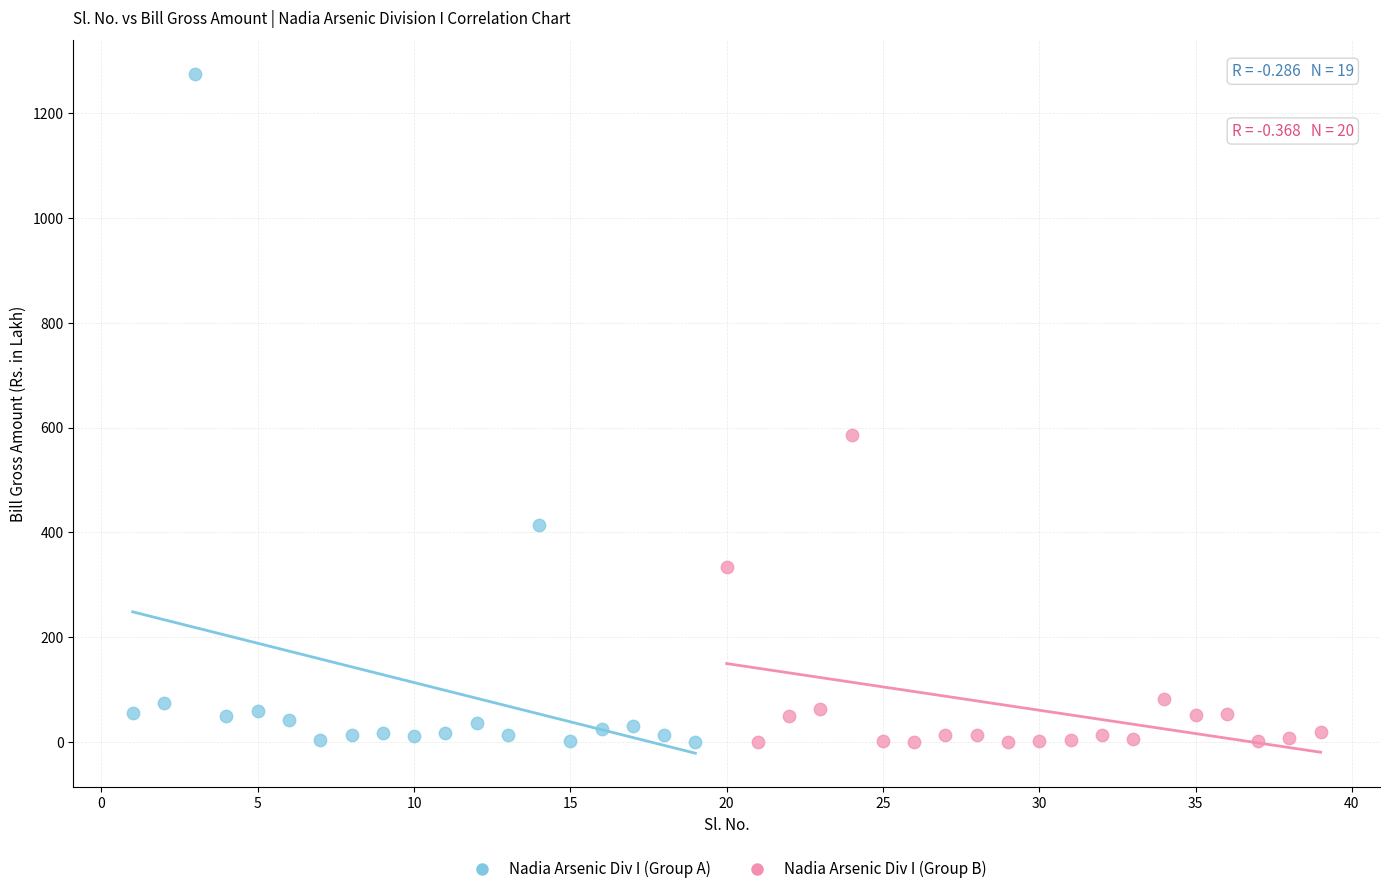

Which series reaches the maximum Y coordinate?

Nadia Arsenic Div I (Group A)